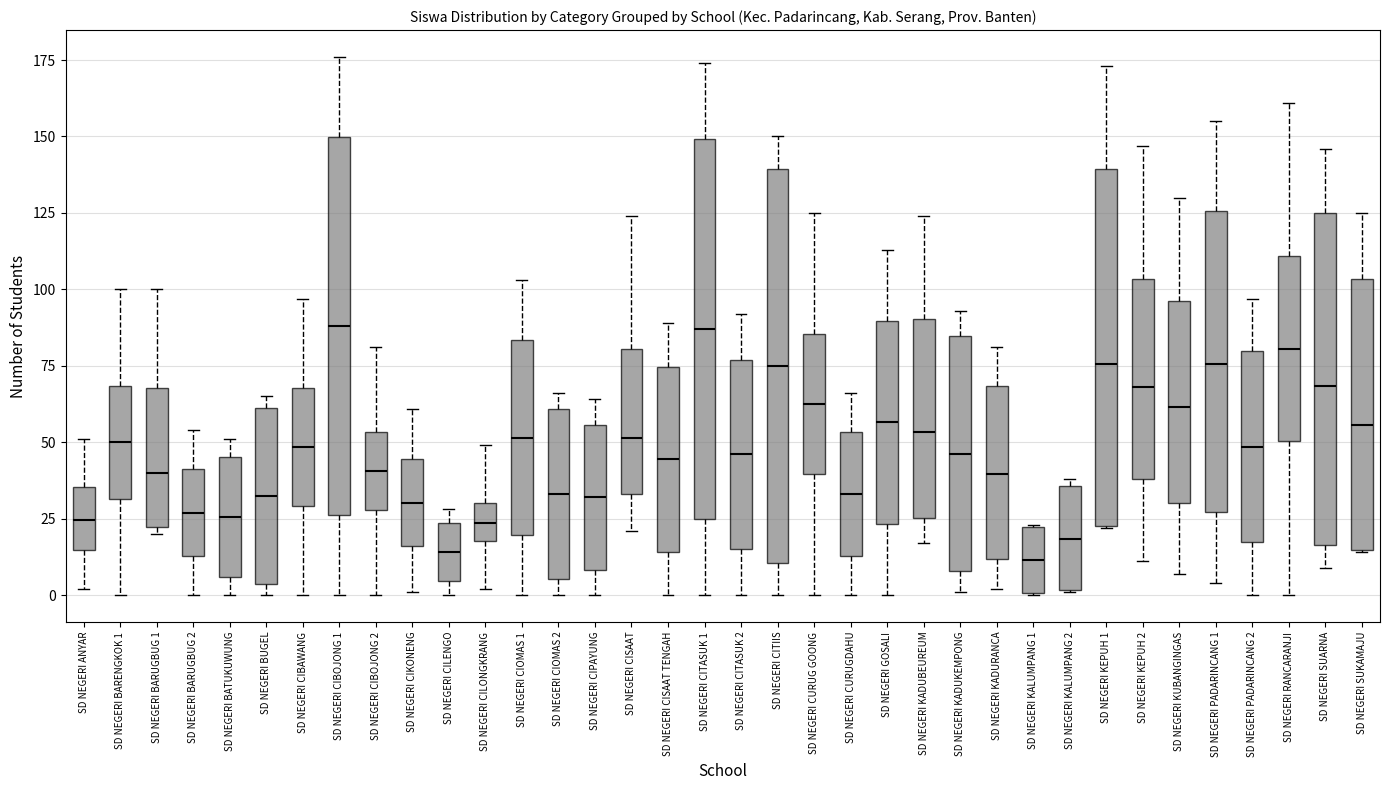

Reading left to right, read every box against the y-axis: the position of its median line, the range the box covers, and the ends of its whiskers. The values are not printed on the chart, so give them approximately, as read against the axis.

SD NEGERI ANYAR: median 25, box 15 to 35, whiskers 0 to 50
SD NEGERI BARENGKOK 1: median 50, box 30 to 70, whiskers 0 to 100
SD NEGERI BARUGBUG 1: median 40, box 20 to 70, whiskers 20 (just below the box's lower edge) to 100
SD NEGERI BARUGBUG 2: median 25, box 15 to 40, whiskers 0 to 55
SD NEGERI BATUKUWUNG: median 25, box 5 to 45, whiskers 0 to 50
SD NEGERI BUGEL: median 35, box 5 to 60, whiskers 0 to 65
SD NEGERI CIBAWANG: median 50, box 30 to 70, whiskers 0 to 95
SD NEGERI CIBOJONG 1: median 90, box 25 to 150, whiskers 0 to 175
SD NEGERI CIBOJONG 2: median 40, box 30 to 55, whiskers 0 to 80
SD NEGERI CIKONENG: median 30, box 15 to 45, whiskers 0 to 60
SD NEGERI CILENGO: median 15, box 5 to 25, whiskers 0 to 30
SD NEGERI CILONGKRANG: median 25, box 20 to 30, whiskers 0 to 50
SD NEGERI CIOMAS 1: median 50, box 20 to 85, whiskers 0 to 105
SD NEGERI CIOMAS 2: median 35, box 5 to 60, whiskers 0 to 65
SD NEGERI CIPAYUNG: median 30, box 10 to 55, whiskers 0 to 65
SD NEGERI CISAAT: median 50, box 35 to 80, whiskers 20 to 125
SD NEGERI CISAAT TENGAH: median 45, box 15 to 75, whiskers 0 to 90
SD NEGERI CITASUK 1: median 85, box 25 to 150, whiskers 0 to 175
SD NEGERI CITASUK 2: median 45, box 15 to 75, whiskers 0 to 90
SD NEGERI CITIIS: median 75, box 10 to 140, whiskers 0 to 150
SD NEGERI CURUG GOONG: median 65, box 40 to 85, whiskers 0 to 125
SD NEGERI CURUGDAHU: median 35, box 15 to 55, whiskers 0 to 65
SD NEGERI GOSALI: median 55, box 25 to 90, whiskers 0 to 115
SD NEGERI KADUBEUREUM: median 55, box 25 to 90, whiskers 15 to 125
SD NEGERI KADUKEMPONG: median 45, box 10 to 85, whiskers 0 to 95
SD NEGERI KADURANCA: median 40, box 10 to 70, whiskers 0 to 80
SD NEGERI KALUMPANG 1: median 10, box 0 to 20, whiskers 0 to 25
SD NEGERI KALUMPANG 2: median 20, box 0 to 35, whiskers 0 to 40
SD NEGERI KEPUH 1: median 75, box 25 to 140, whiskers 20 to 175
SD NEGERI KEPUH 2: median 70, box 40 to 105, whiskers 10 to 145
SD NEGERI KUBANGINGAS: median 60, box 30 to 95, whiskers 5 to 130
SD NEGERI PADARINCANG 1: median 75, box 25 to 125, whiskers 5 to 155
SD NEGERI PADARINCANG 2: median 50, box 15 to 80, whiskers 0 to 95
SD NEGERI RANCARANJI: median 80, box 50 to 110, whiskers 0 to 160
SD NEGERI SUARNA: median 70, box 15 to 125, whiskers 10 to 145
SD NEGERI SUKAMAJU: median 55, box 15 to 105, whiskers 15 to 125